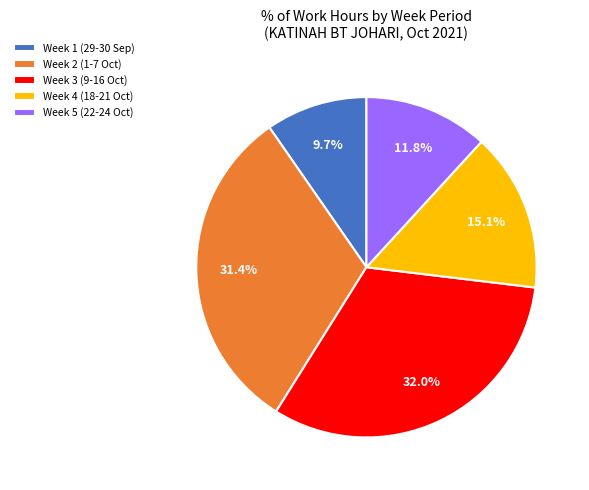

Rank the categories by value from highest to lowest.

Week 3 (9-16 Oct), Week 2 (1-7 Oct), Week 4 (18-21 Oct), Week 5 (22-24 Oct), Week 1 (29-30 Sep)